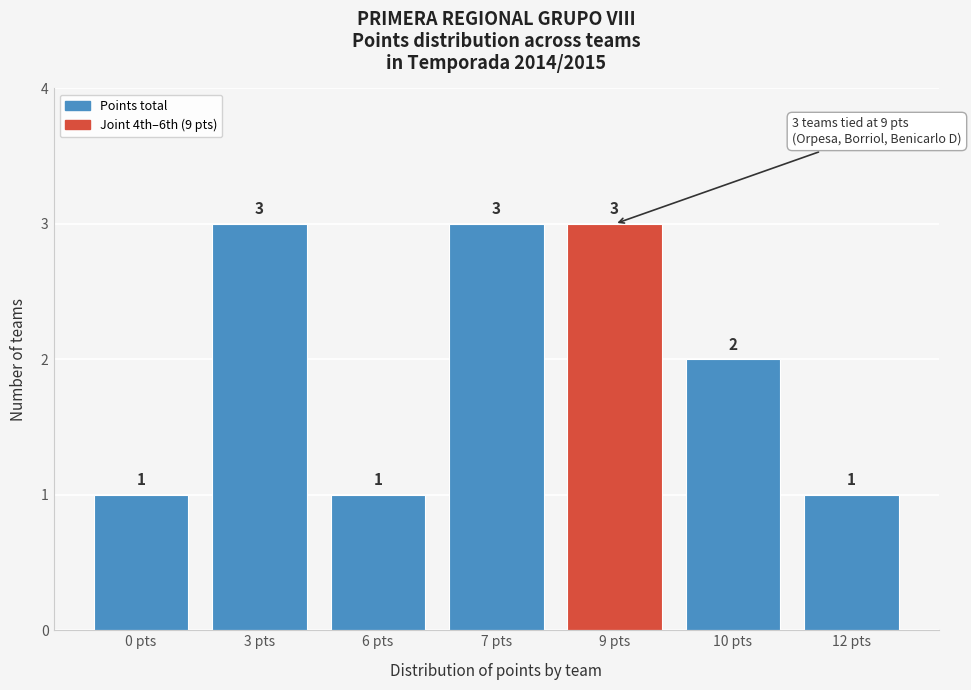

Reading left to right, list all the values displayed in this chart.

0 pts=1	3 pts=3	6 pts=1	7 pts=3	9 pts=3	10 pts=2	12 pts=1